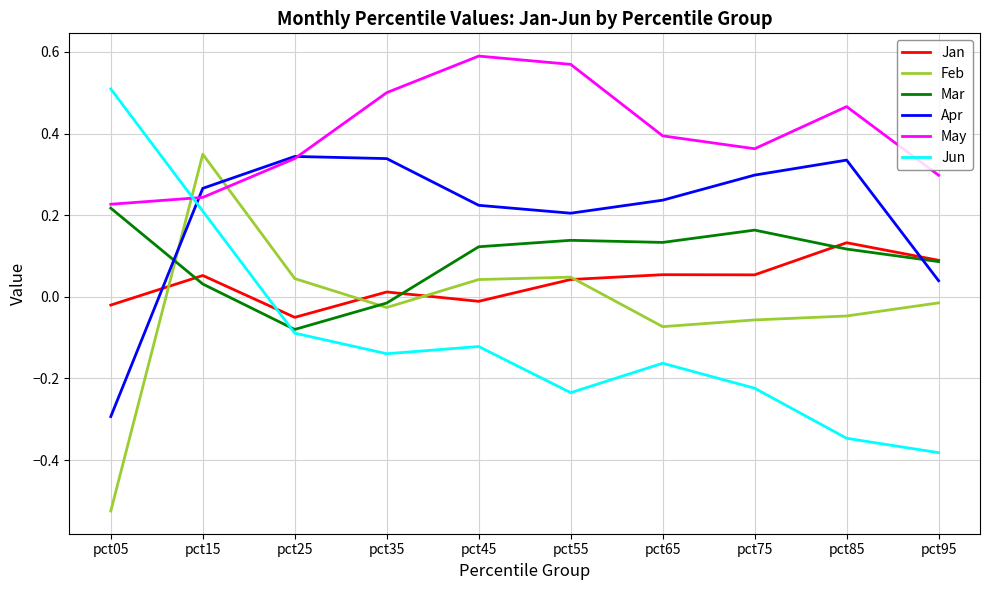

Count the number of data series in this chart.

6